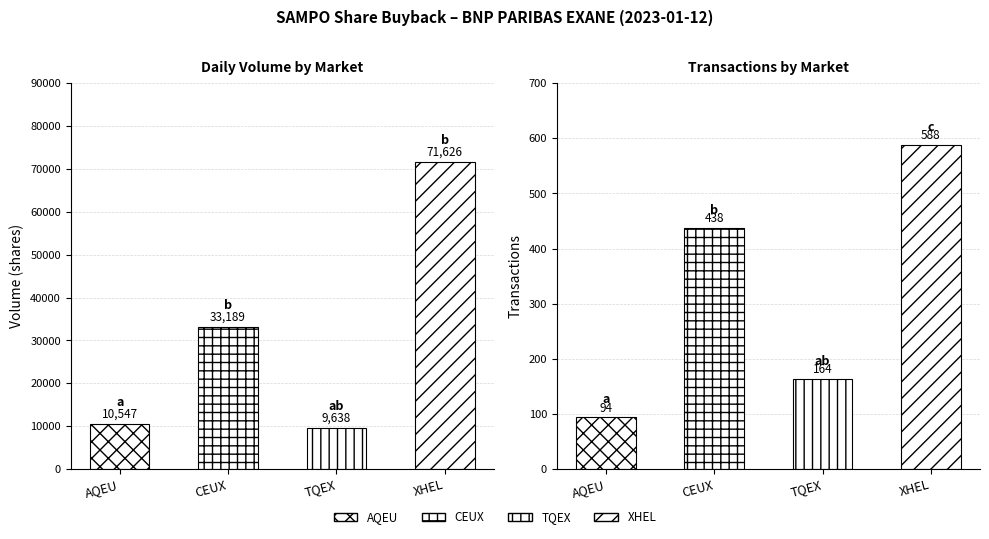

The value of Volume (shares) at CEUX is 33189. True or false?

True